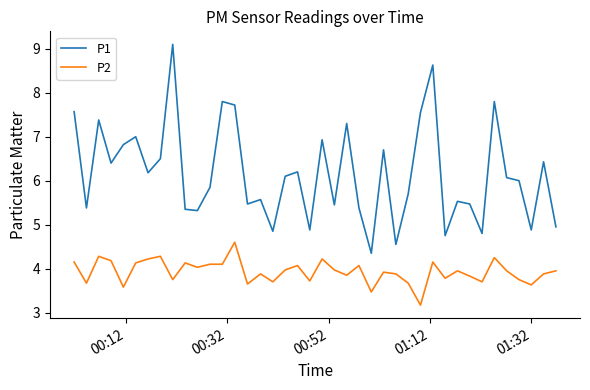

How many lines are shown in the chart?

2